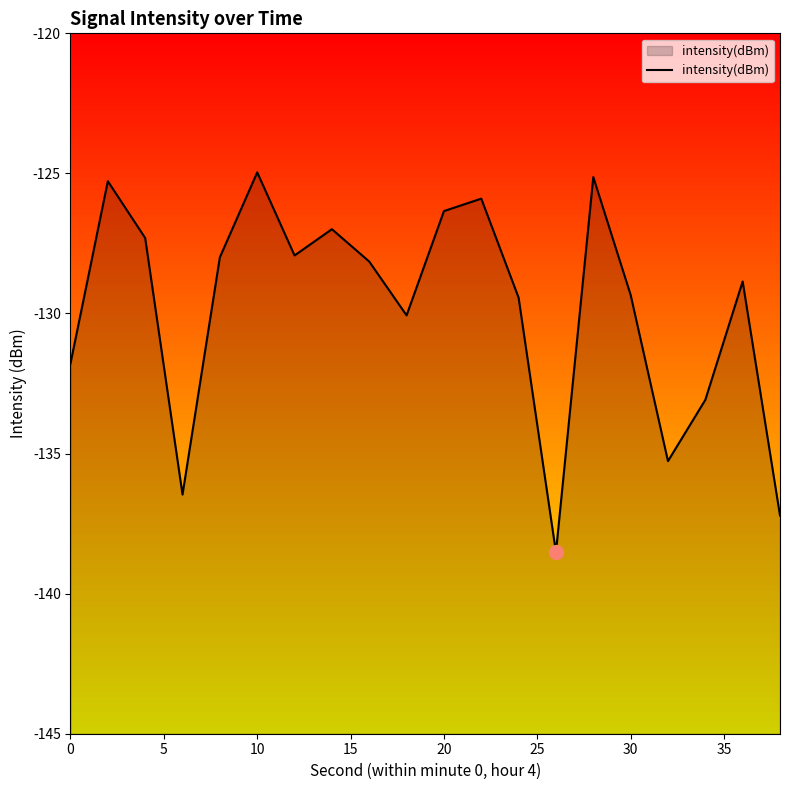

What is the minimum value shown in the chart?

-138.5